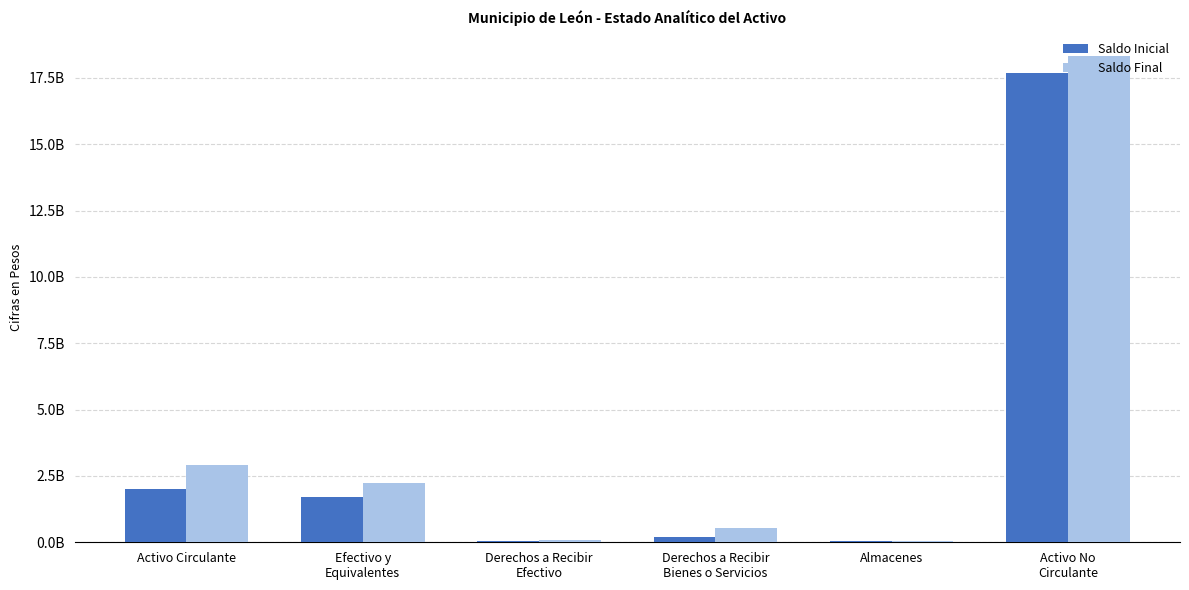

What is the label of the 3rd bar from the left?

Derechos a Recibir
Efectivo